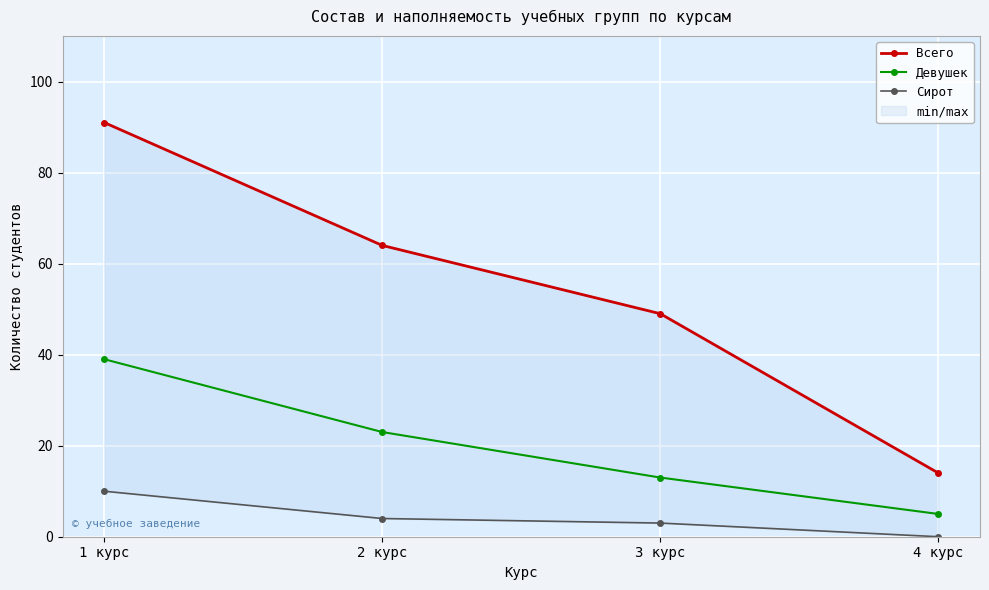

Is this an area chart (filled region under the line)?

No